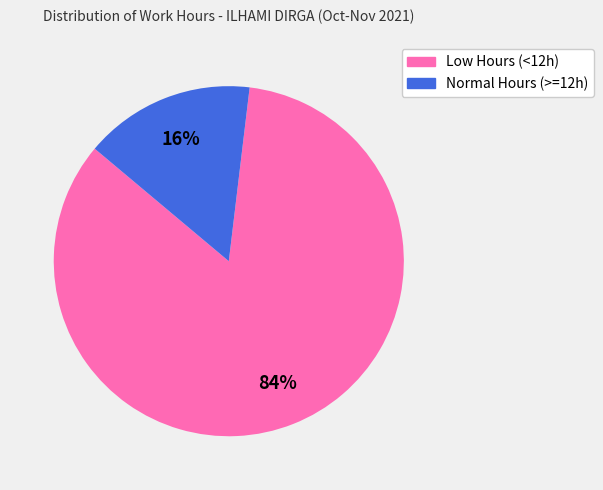

To the nearest percent, what is the average slice percentage?

50%